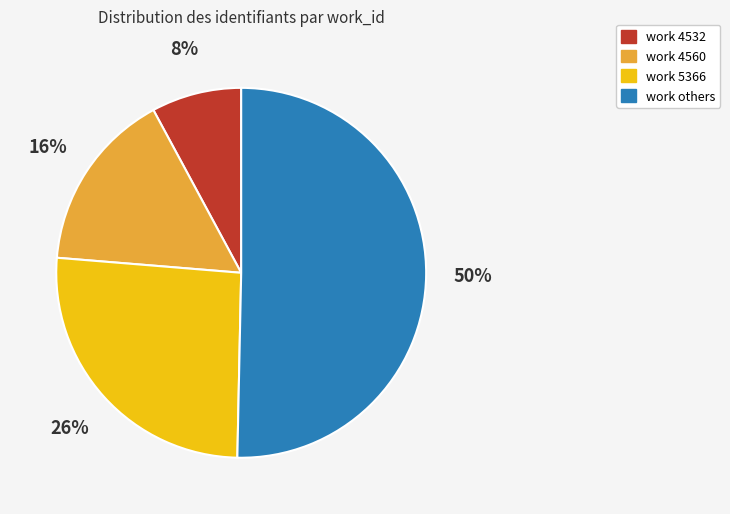

To the nearest percent, what is the average slice percentage?

25%